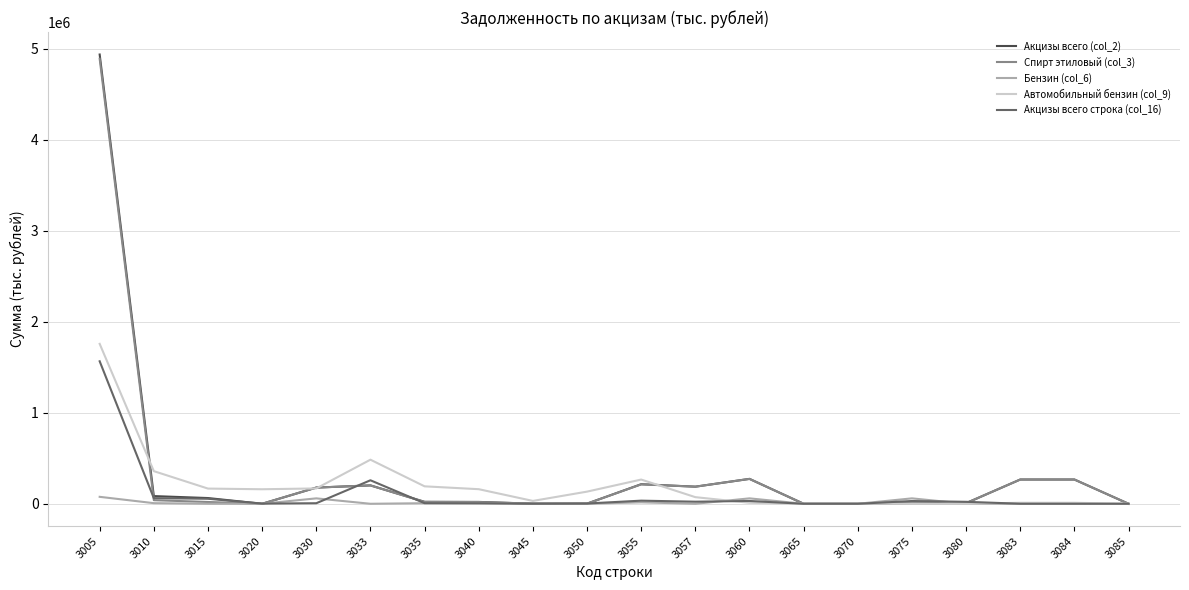

At which category is the sum across all series the highest?

3005